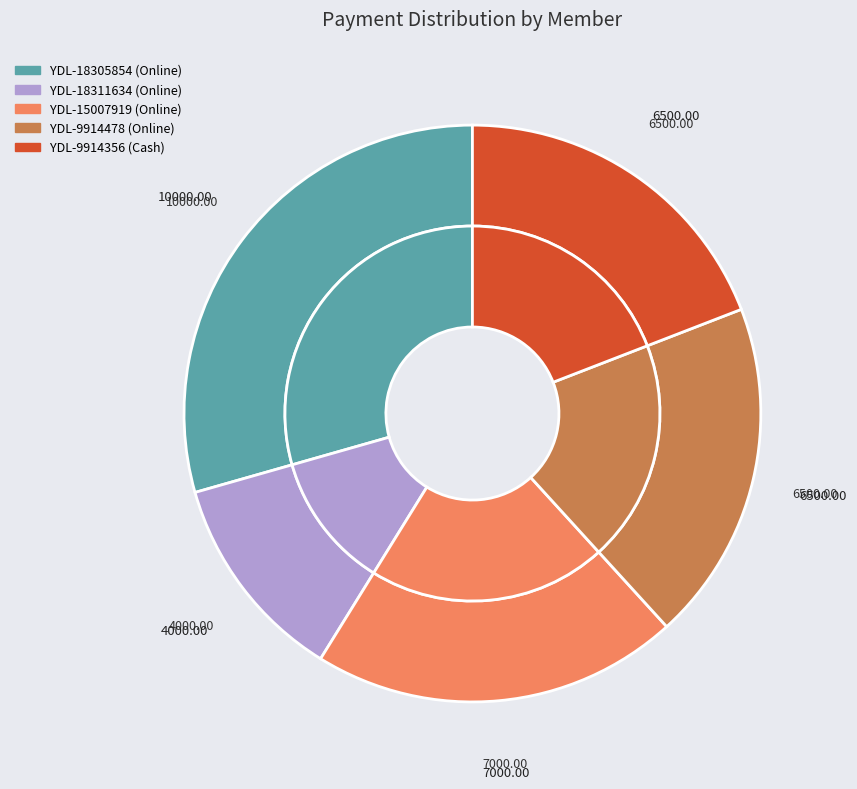

Does YDL-18311634 represent more than half of the total?

No